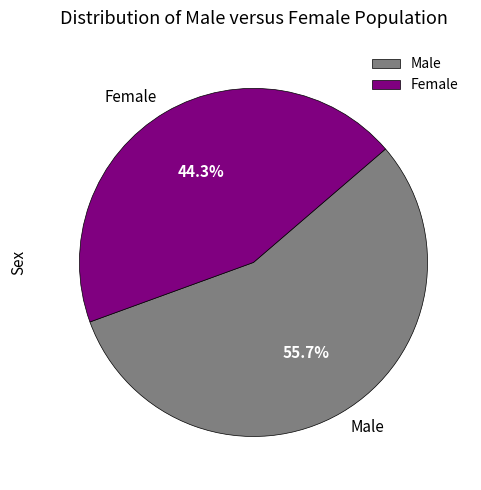

What percentage is the Female slice, to the nearest percent?

44%